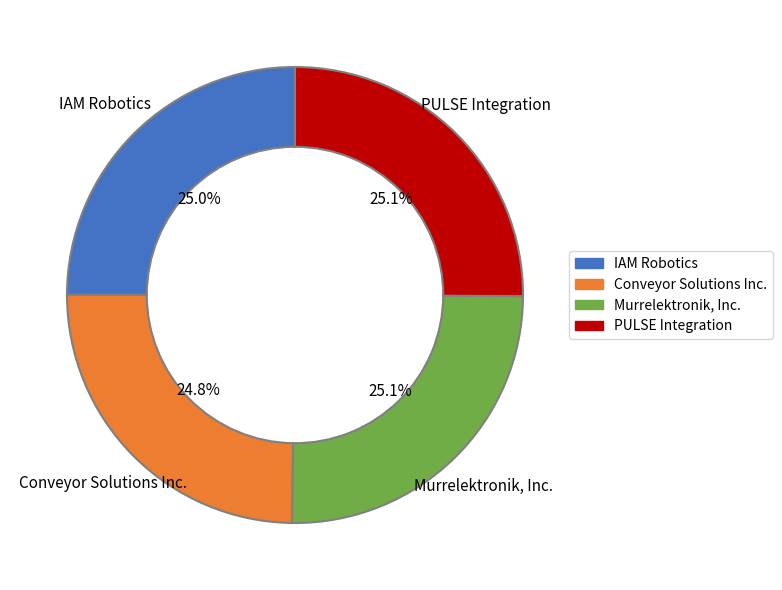

Does any single category account for the majority?

No